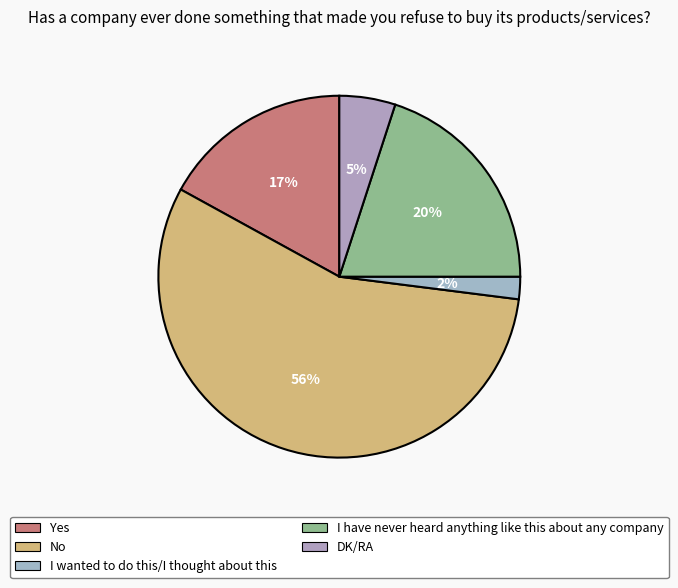

To the nearest percent, what is the difference between the DK/RA and I have never heard anything like this about any company slice percentages?

15%